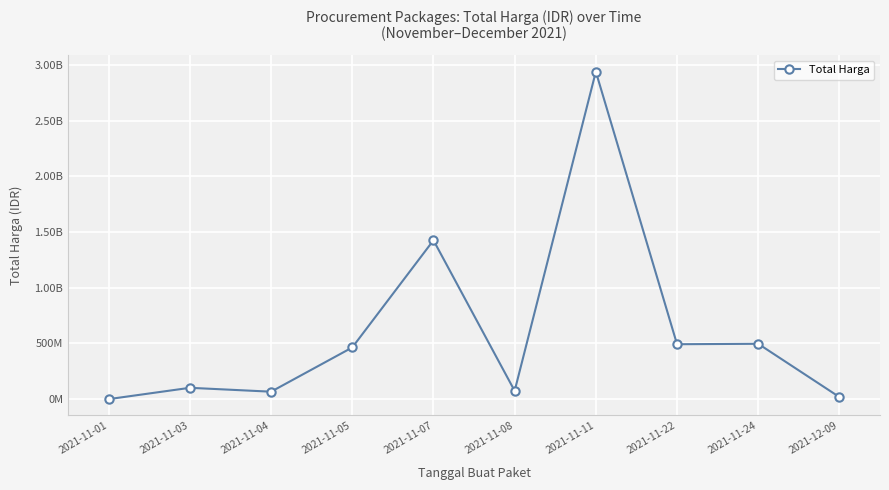

What is the change in value from 2021-11-24 to 2021-12-09?

-477875000